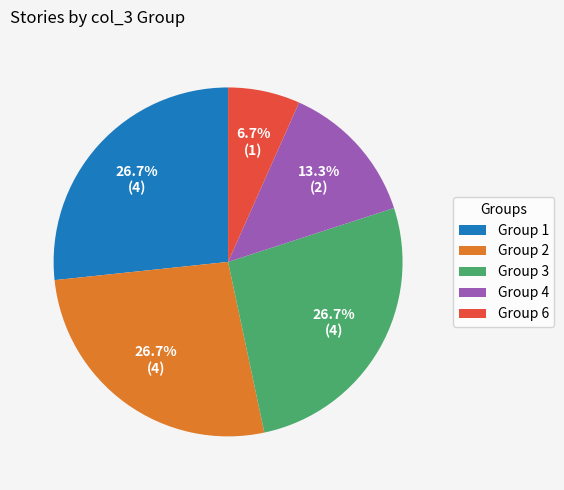

What percentage is NOT represented by Group 4?

86.7%